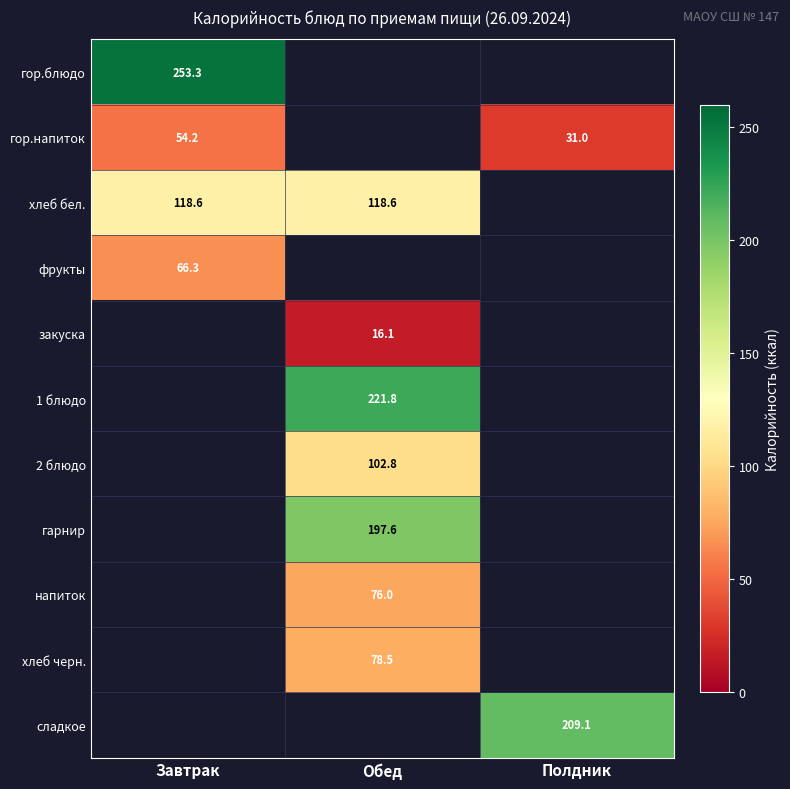

Which series has the widest spread of values?

гор.напиток